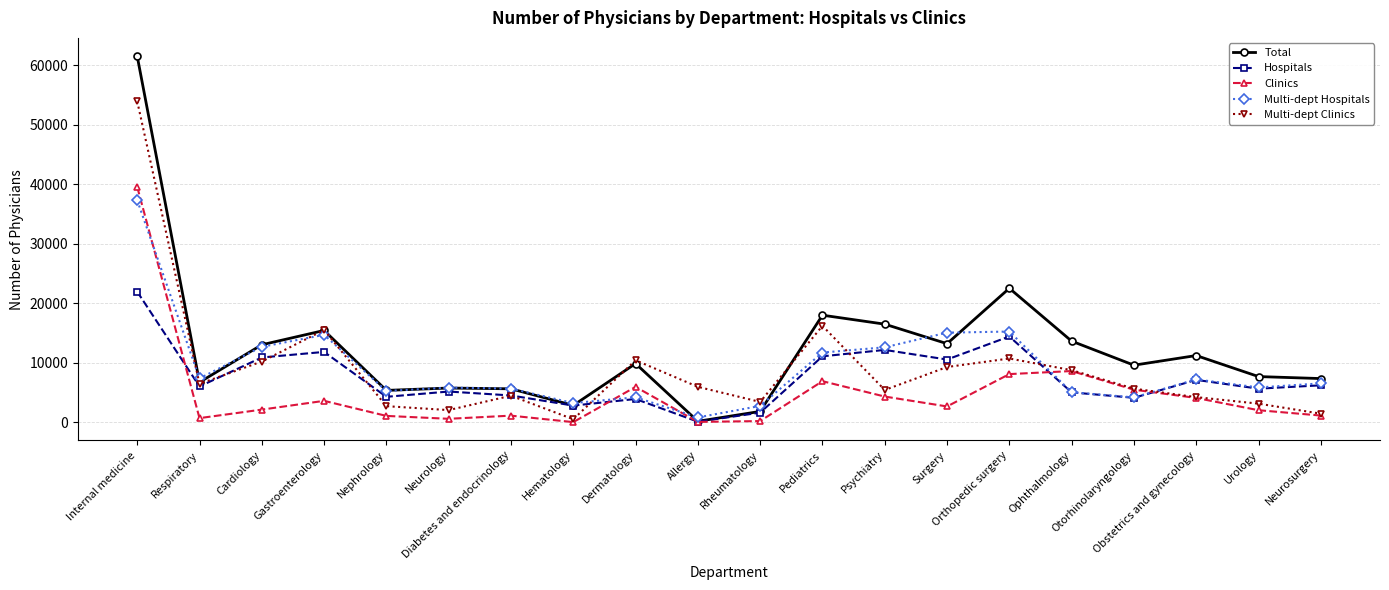

The value of Hospitals at Ophthalmology is 5027. True or false?

True